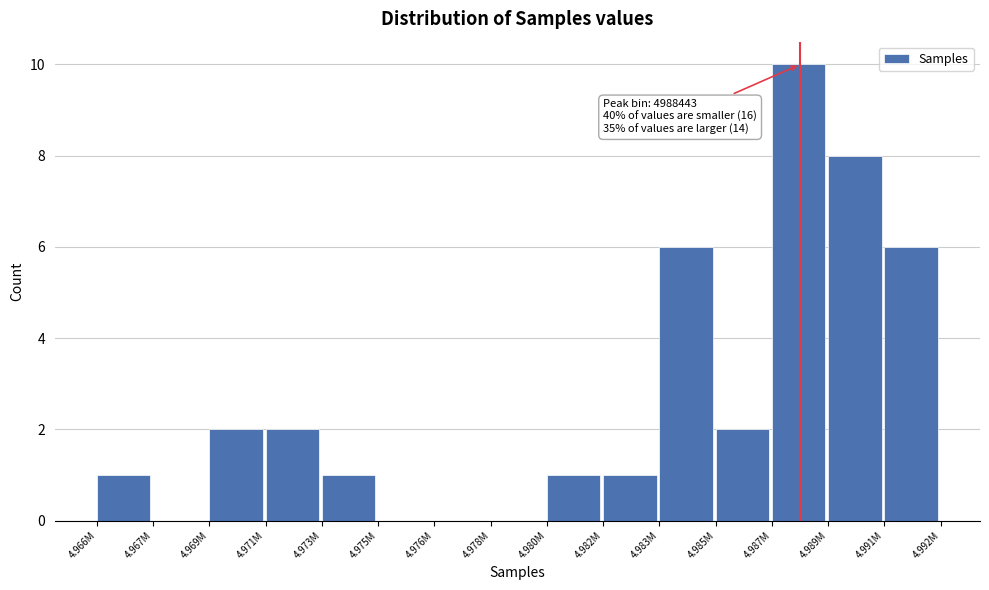

Reading left to right, what are all the values shown in this chart?

4.966M=1	4.967M=0	4.969M=2	4.971M=2	4.973M=1	4.975M=0	4.976M=0	4.978M=0	4.980M=1	4.982M=1	4.983M=6	4.985M=2	4.987M=10	4.989M=8	4.991M=6